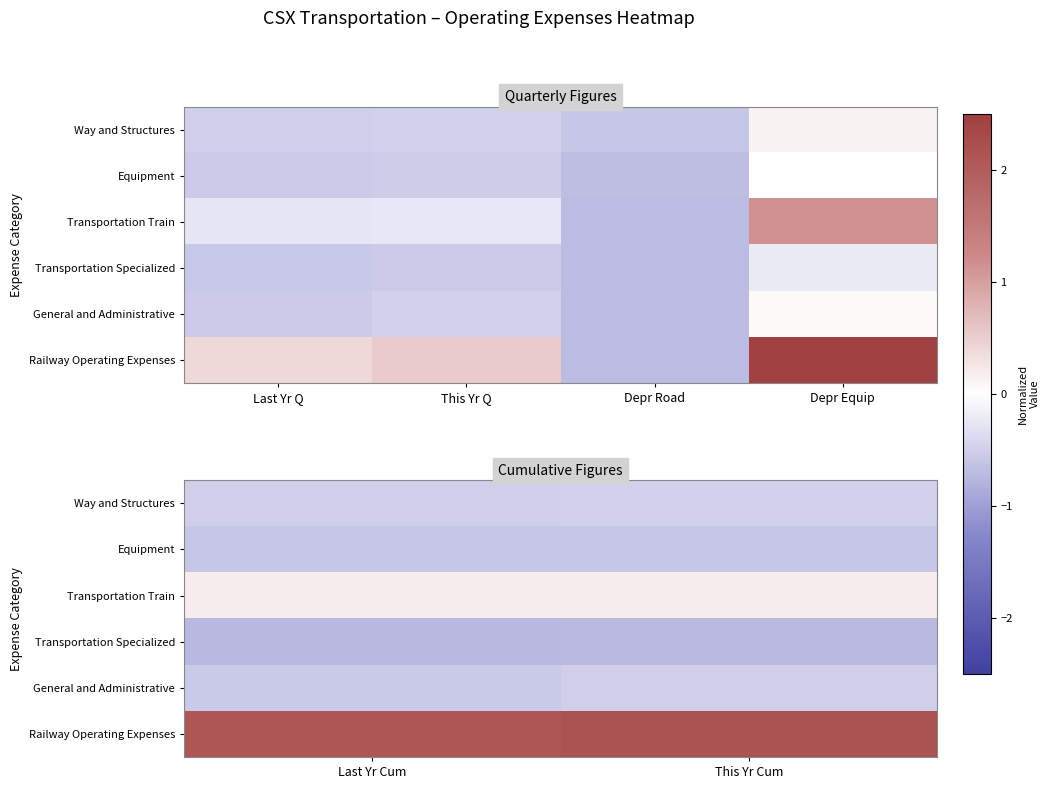

What is the maximum value shown in the chart?

2.2